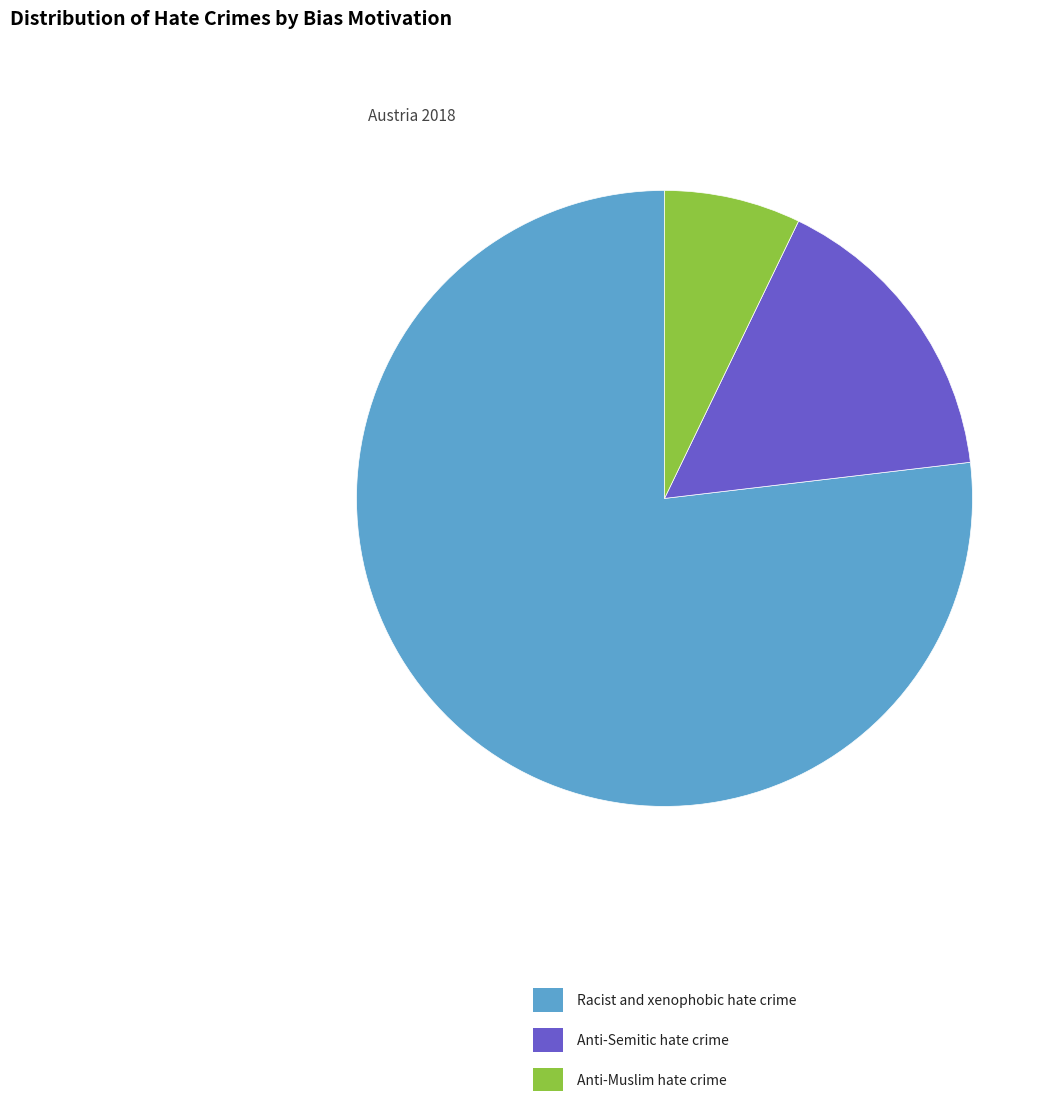

Rank the categories by value from lowest to highest.

Anti-Muslim hate crime, Anti-Semitic hate crime, Racist and xenophobic hate crime